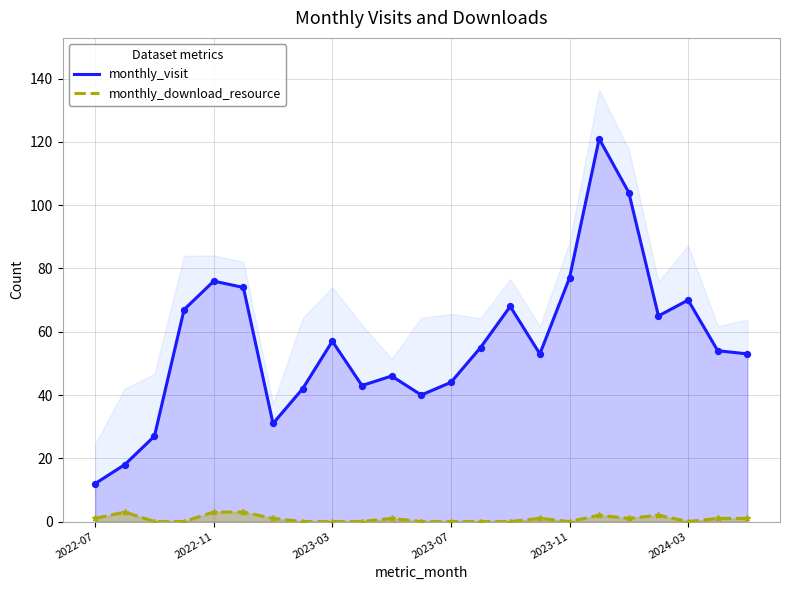

Is the value of monthly_download_resource at 2022-07 greater than the value of monthly_visit at 7?

No